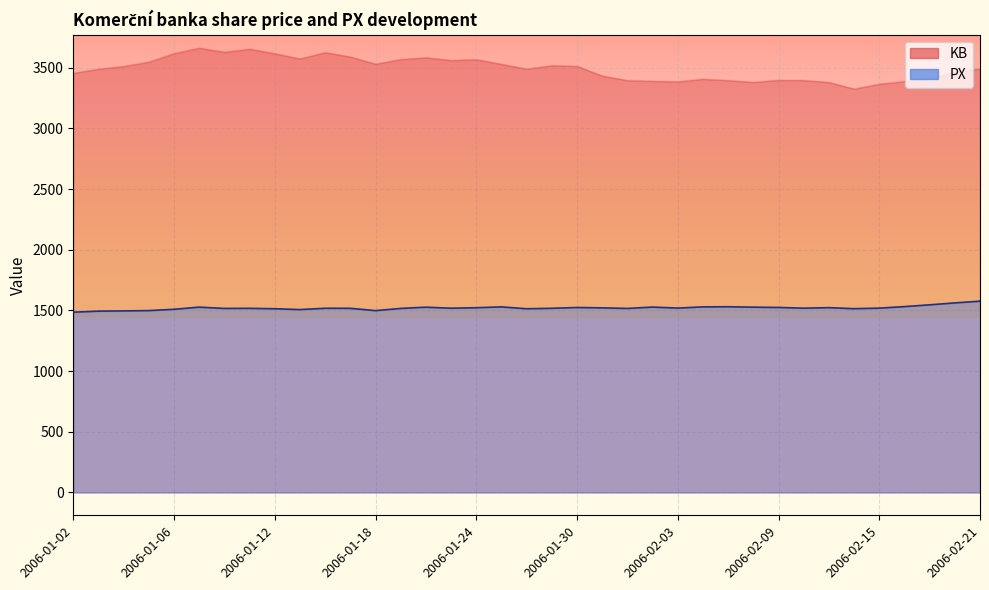

Reading left to right, what are all the values shown in this chart?

KB: 3456.0	3490.0	3512.0	3548.0	3618.0	3663.0	3629.0	3655.0	3617.0	3574.0	3626.0	3590.0	3531.0	3569.0	3584.0	3561.0	3568.0	3530.0	3490.0	3519.0	3513.0	3433.0	3396.0	3390.0	3386.0	3407.0	3396.0	3381.0	3398.0	3397.0	3380.0	3326.0	3366.0	3388.0	3408.0	3468.0	3491.0
PX: 1485.6	1494.2	1496.1	1498.6	1509.4	1527.2	1516.5	1517.3	1513.9	1507.0	1517.8	1517.5	1498.4	1516.6	1526.7	1518.4	1522.2	1529.2	1513.8	1517.6	1524.1	1521.2	1516.5	1527.6	1519.4	1529.1	1530.4	1526.8	1524.6	1518.5	1522.8	1514.5	1518.9	1531.5	1546.2	1562.0	1576.4